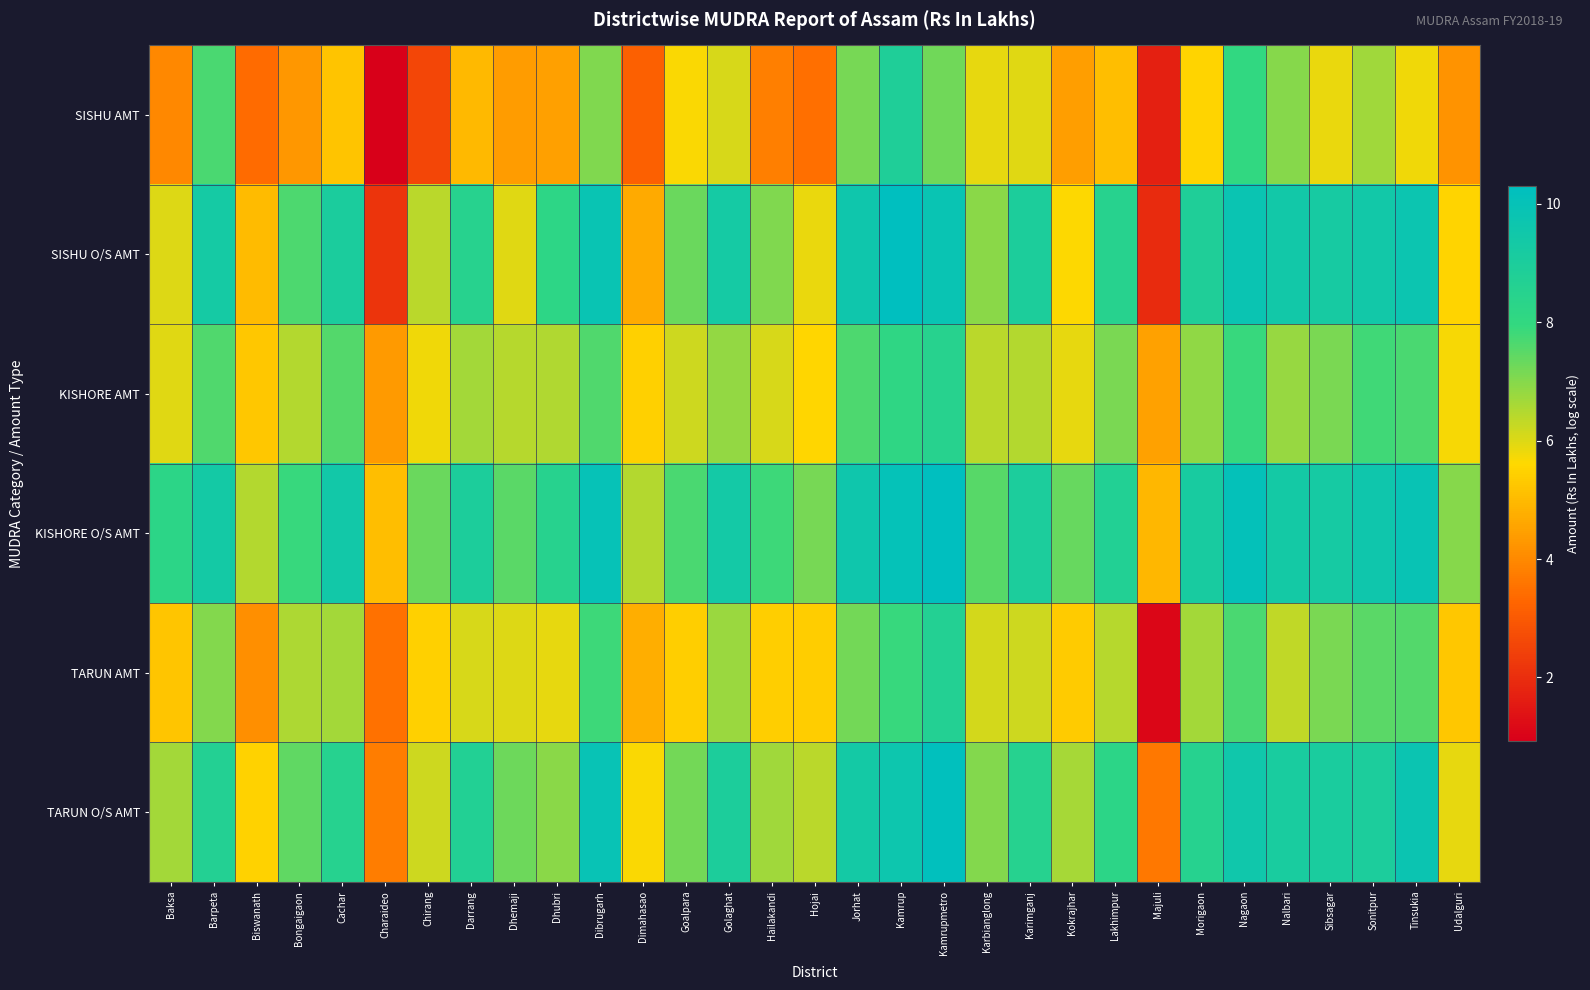

Reading left to right, transcribe all the data shown in this chart.

SISHU AMT: Baksa=4.0	Barpeta=7.7	Biswanath=3.4	Bongaigaon=4.3	Cachar=5.2	Charaideo=0.9	Chirang=2.6	Darrang=5.0	Dhemaji=4.4	Dhubri=4.4	Dibrugarh=7.1	Dimahasao=3.1	Goalpara=5.7	Golaghat=6.1	Hailakandi=3.8	Hojai=3.5	Jorhat=7.2	Kamrup=8.9	Kamrupmetro=7.2	Karbianglong=5.9	Karimganj=6.0	Kokrajhar=4.4	Lakhimpur=5.1	Majuli=1.7	Morigaon=5.5	Nagaon=8.0	Nalbari=7.0	Sibsagar=5.9	Sonitpur=6.7	Tinsukia=5.8	Udalguri=4.2
SISHU O/S AMT: Baksa=6.0	Barpeta=9.3	Biswanath=5.0	Bongaigaon=7.6	Cachar=9.0	Charaideo=2.1	Chirang=6.4	Darrang=8.5	Dhemaji=6.0	Dhubri=8.2	Dibrugarh=9.8	Dimahasao=4.7	Goalpara=7.3	Golaghat=9.3	Hailakandi=7.0	Hojai=5.9	Jorhat=9.6	Kamrup=10.3	Kamrupmetro=9.8	Karbianglong=7.0	Karimganj=9.0	Kokrajhar=5.6	Lakhimpur=8.5	Majuli=1.9	Morigaon=8.9	Nagaon=9.8	Nalbari=9.4	Sibsagar=9.2	Sonitpur=9.4	Tinsukia=9.7	Udalguri=5.5
KISHORE AMT: Baksa=6.0	Barpeta=7.6	Biswanath=5.3	Bongaigaon=6.5	Cachar=7.6	Charaideo=4.4	Chirang=5.8	Darrang=6.7	Dhemaji=6.4	Dhubri=6.5	Dibrugarh=7.6	Dimahasao=5.4	Goalpara=6.2	Golaghat=6.8	Hailakandi=6.1	Hojai=5.5	Jorhat=7.6	Kamrup=8.1	Kamrupmetro=8.5	Karbianglong=6.4	Karimganj=6.5	Kokrajhar=5.9	Lakhimpur=7.1	Majuli=4.5	Morigaon=6.9	Nagaon=7.9	Nalbari=6.8	Sibsagar=7.1	Sonitpur=7.8	Tinsukia=7.7	Udalguri=5.7
KISHORE O/S AMT: Baksa=8.2	Barpeta=9.3	Biswanath=6.5	Bongaigaon=7.9	Cachar=9.4	Charaideo=5.1	Chirang=7.3	Darrang=9.0	Dhemaji=7.5	Dhubri=8.5	Dibrugarh=10.0	Dimahasao=6.5	Goalpara=7.7	Golaghat=9.4	Hailakandi=7.8	Hojai=7.2	Jorhat=9.6	Kamrup=10.0	Kamrupmetro=10.3	Karbianglong=7.5	Karimganj=9.0	Kokrajhar=7.4	Lakhimpur=8.7	Majuli=4.9	Morigaon=9.1	Nagaon=10.0	Nalbari=9.3	Sibsagar=9.3	Sonitpur=9.6	Tinsukia=9.9	Udalguri=7.0
TARUN AMT: Baksa=5.2	Barpeta=7.0	Biswanath=4.1	Bongaigaon=6.6	Cachar=6.7	Charaideo=3.5	Chirang=5.4	Darrang=6.1	Dhemaji=6.0	Dhubri=5.9	Dibrugarh=7.8	Dimahasao=4.8	Goalpara=5.4	Golaghat=6.8	Hailakandi=5.4	Hojai=5.4	Jorhat=7.2	Kamrup=7.9	Kamrupmetro=8.7	Karbianglong=6.1	Karimganj=6.2	Kokrajhar=5.3	Lakhimpur=6.5	Majuli=1.1	Morigaon=6.7	Nagaon=7.7	Nalbari=6.3	Sibsagar=7.1	Sonitpur=7.5	Tinsukia=7.6	Udalguri=5.3
TARUN O/S AMT: Baksa=6.7	Barpeta=8.7	Biswanath=5.5	Bongaigaon=7.4	Cachar=8.5	Charaideo=3.8	Chirang=6.2	Darrang=8.7	Dhemaji=7.3	Dhubri=6.9	Dibrugarh=9.9	Dimahasao=5.7	Goalpara=7.2	Golaghat=8.9	Hailakandi=6.7	Hojai=6.4	Jorhat=9.3	Kamrup=9.6	Kamrupmetro=10.2	Karbianglong=7.0	Karimganj=8.5	Kokrajhar=6.6	Lakhimpur=8.2	Majuli=3.6	Morigaon=8.5	Nagaon=9.6	Nalbari=9.1	Sibsagar=9.1	Sonitpur=9.0	Tinsukia=9.8	Udalguri=5.9